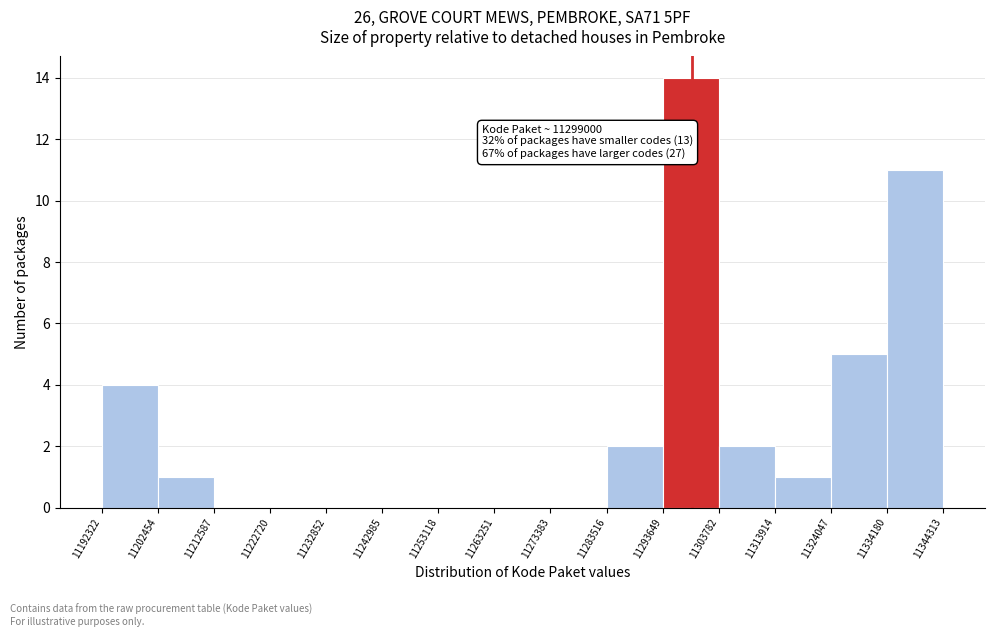

Over which range of the x-axis is the bar tallest?

11293649 to 11303782